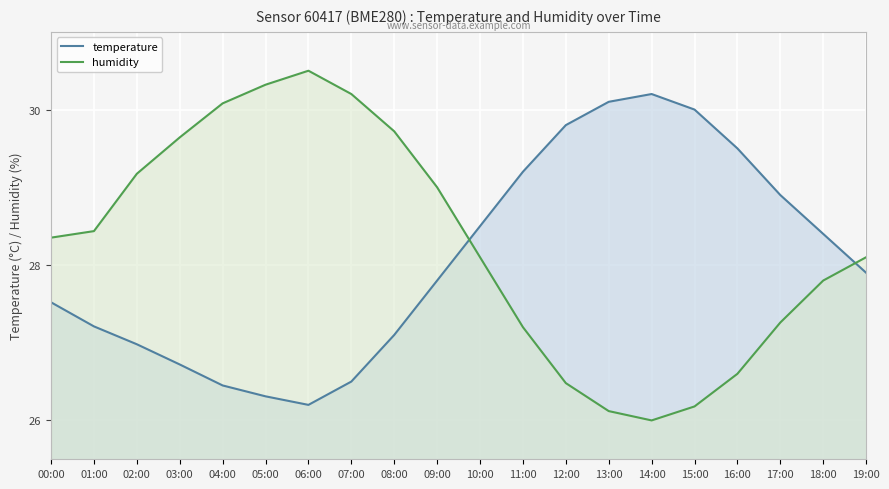

What is the total value across all series at 03:00?

56.4